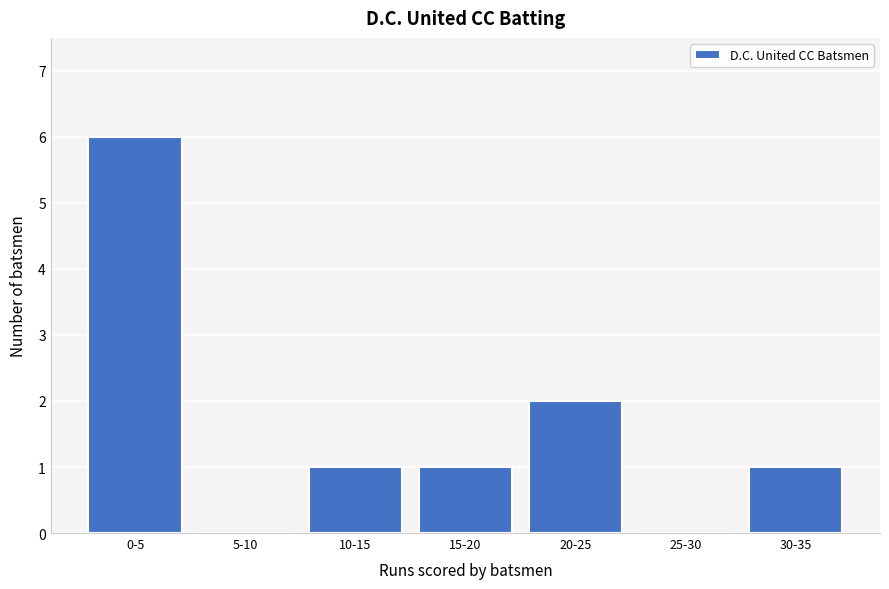

Reading right to left, extract all data points from this chart.

30-35=1	25-30=0	20-25=2	15-20=1	10-15=1	5-10=0	0-5=6